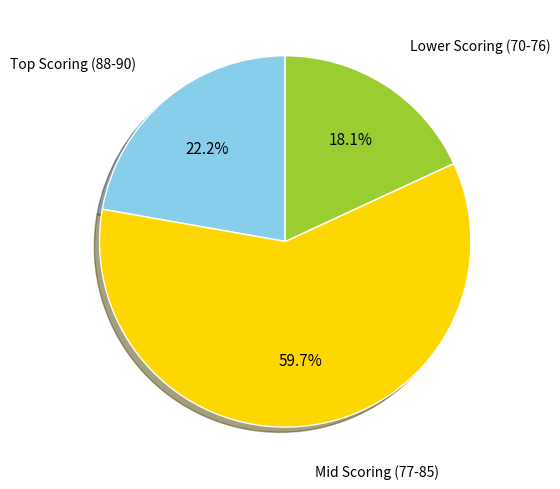

Is there any slice that represents more than half of the pie?

Yes